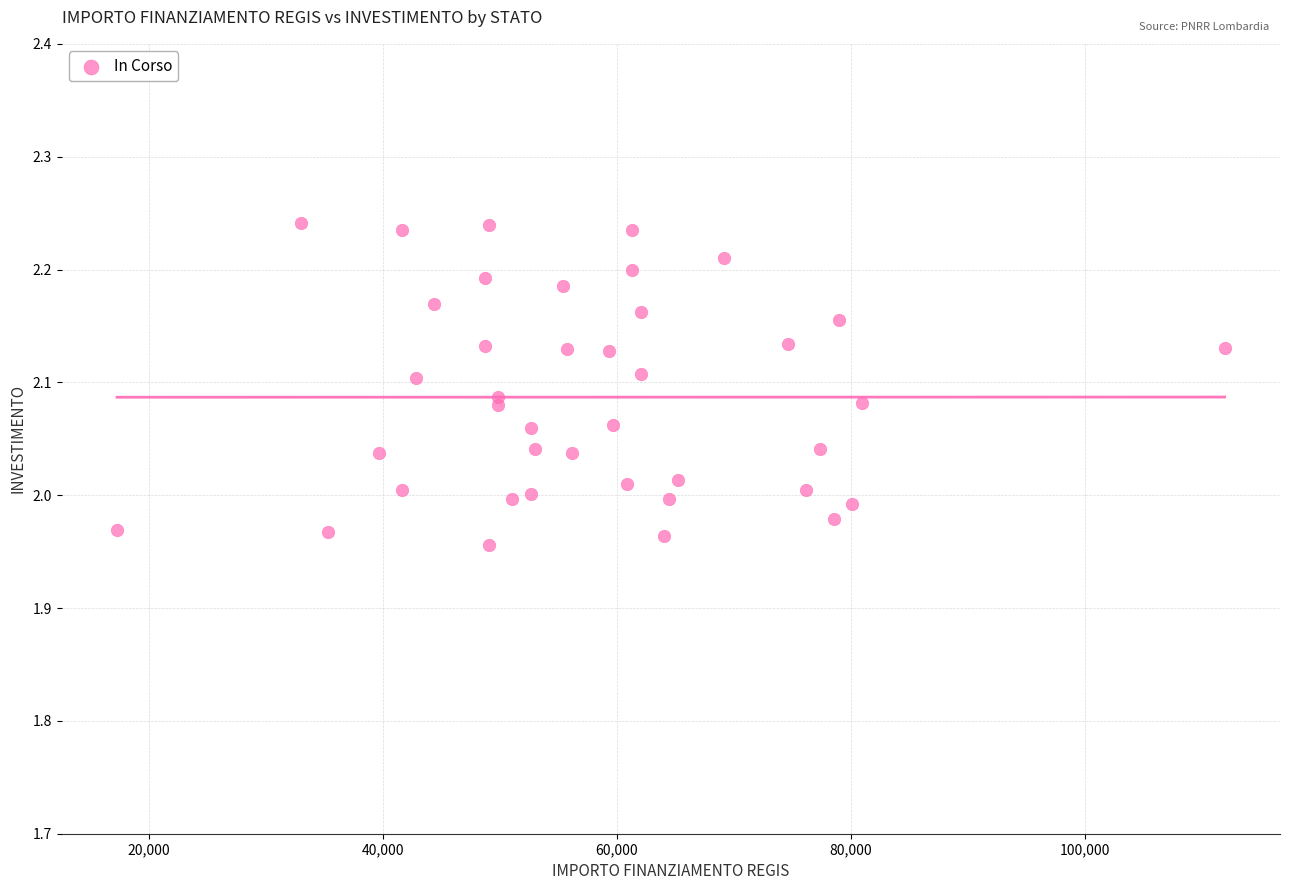

What is the range of X values (max minus min)?

94665.7